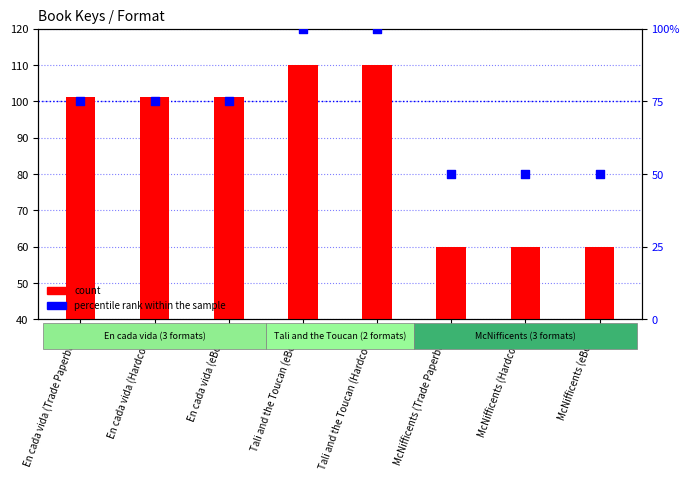

Which series contains the lowest Y value?

percentile rank within the sample